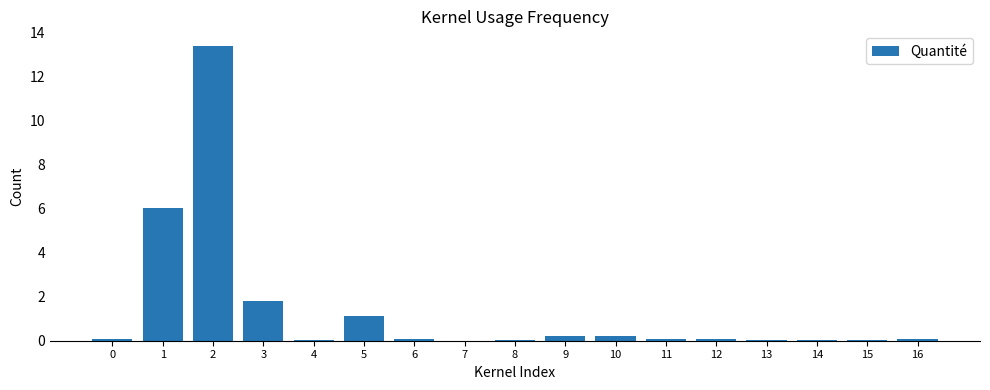

True or false: the data shows 0.1 at 16.

True